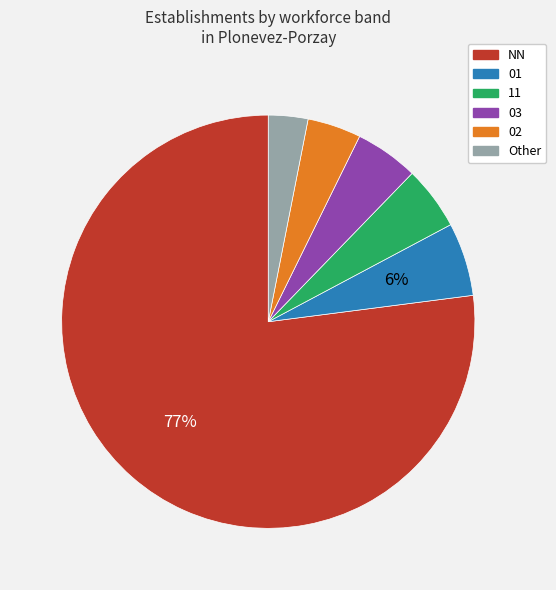

To the nearest percent, what is the average slice percentage?

17%